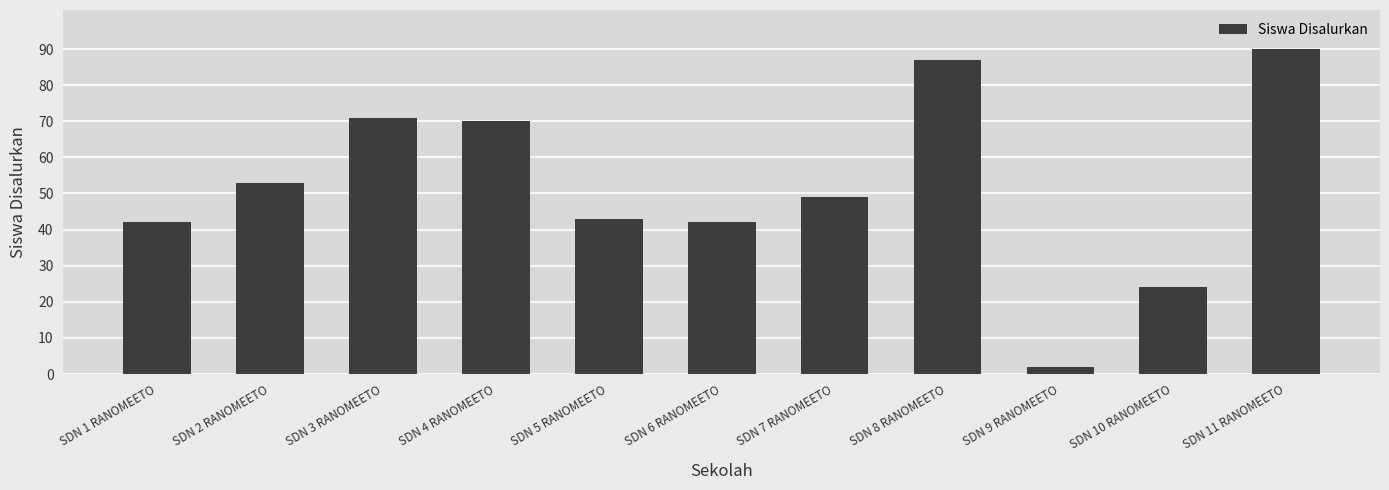

Does the chart contain any negative values?

No